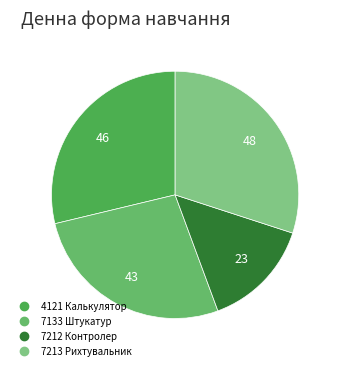

Is there a majority slice in this chart?

No